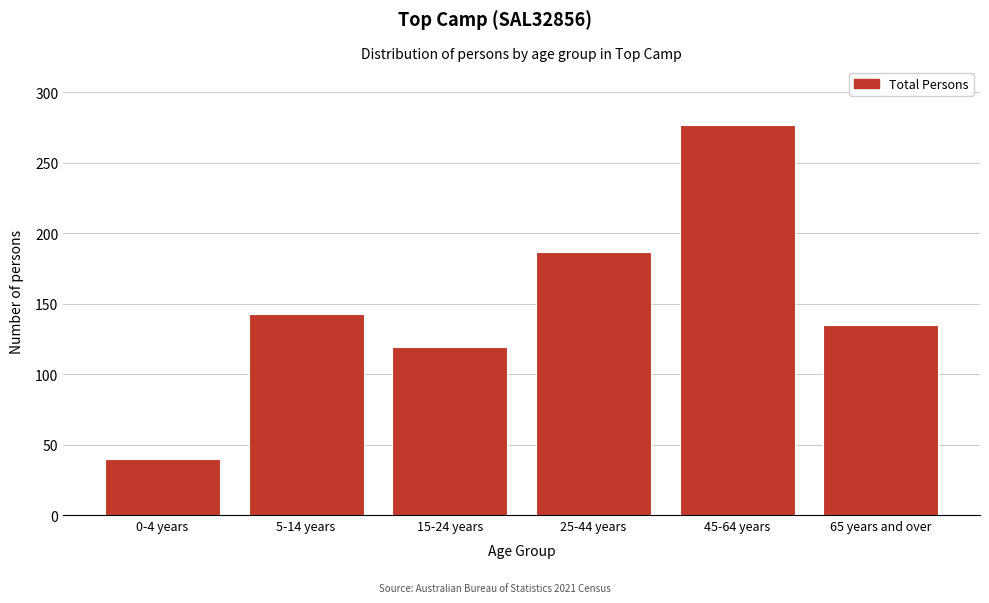

Reading right to left, extract all data points from this chart.

65 years and over=135	45-64 years=277	25-44 years=187	15-24 years=119	5-14 years=143	0-4 years=40